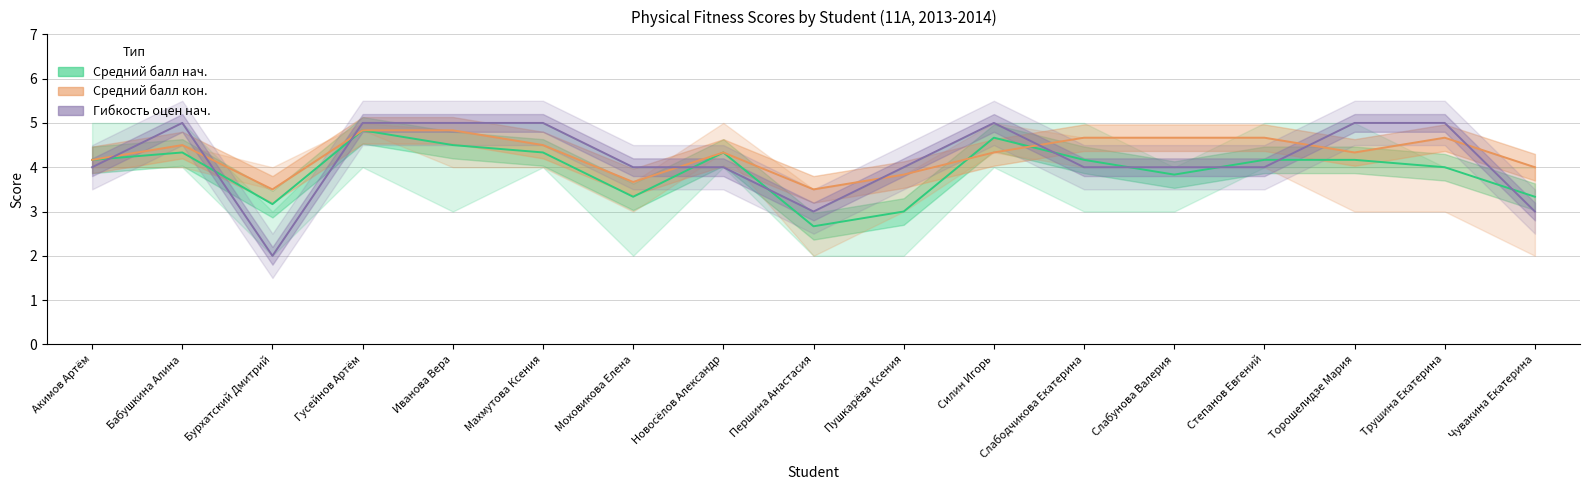

Where does the Средний балл нач. series first go above 4?

Акимов Артём